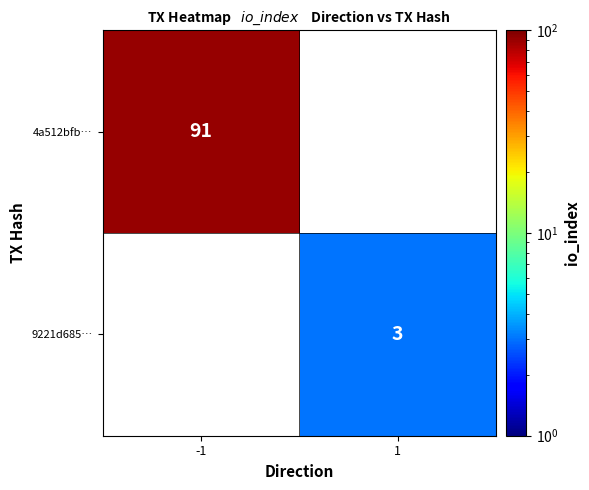

Is the value of 4a512bfb… at -1 greater than the value of 9221d685… at 1?

Yes